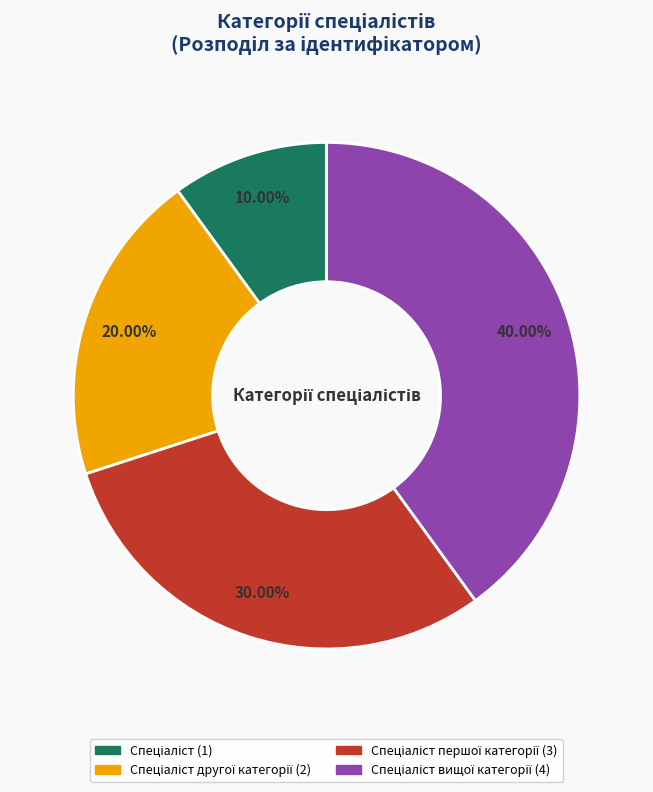

To the nearest percent, what is the average slice percentage?

25%